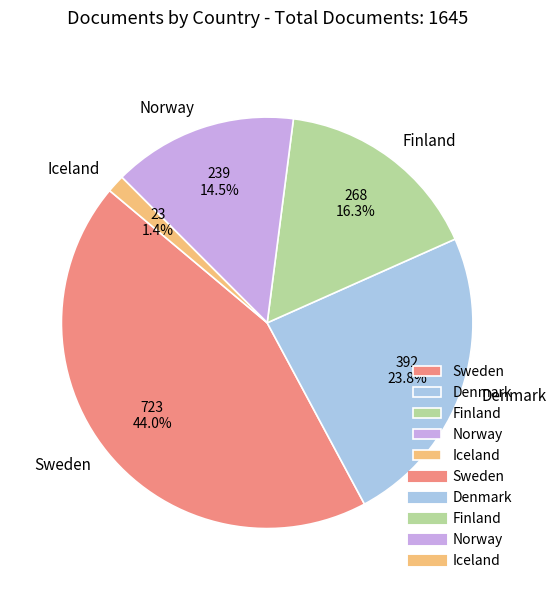

Which has a higher value, Sweden or Iceland?

Sweden